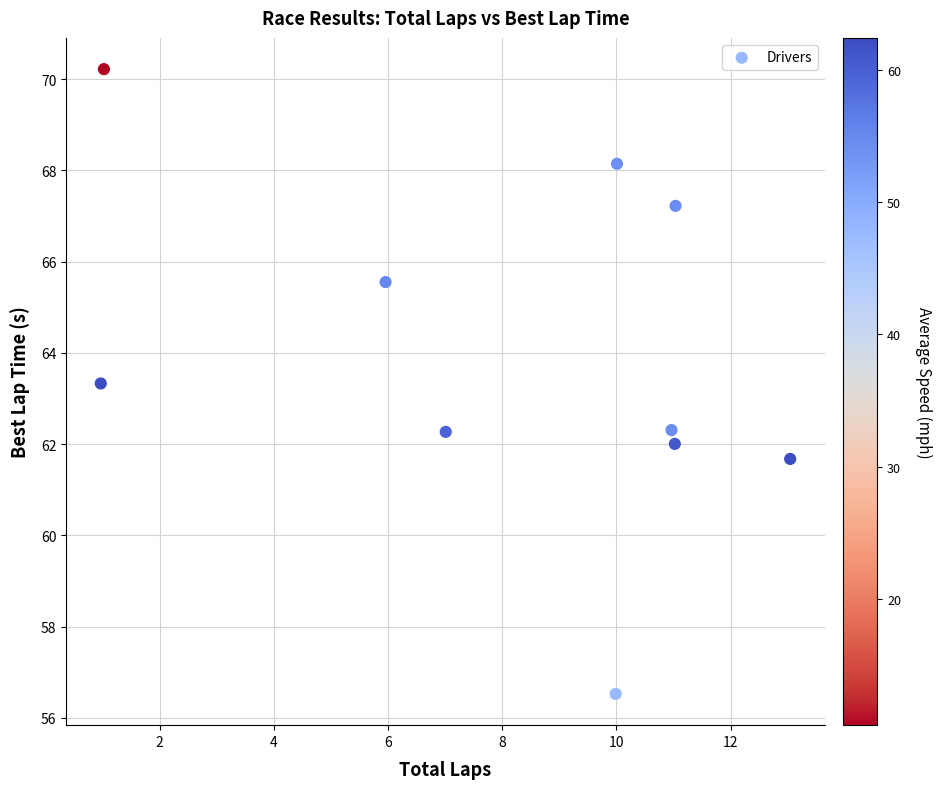

What Y value in the scatter plot is closest to 63?

63.3